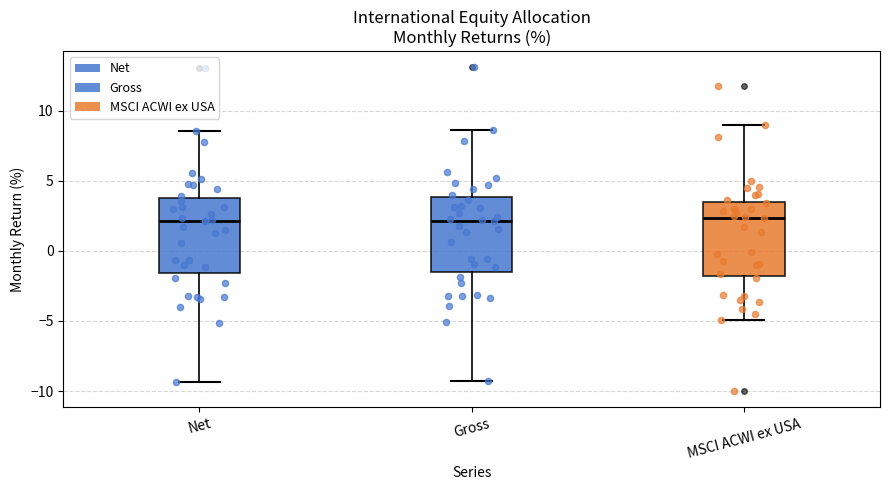

Reading left to right, read every box against the y-axis: the position of its median line, the range the box covers, and the ends of its whiskers. The values are not printed on the chart, so give them approximately, as read against the axis.

Net: median 2.0, box -1.5 to 4.0, whiskers -9.5 to 8.5
Gross: median 2.0, box -1.5 to 4.0, whiskers -9.5 to 8.5
MSCI ACWI ex USA: median 2.5, box -2.0 to 3.5, whiskers -5.0 to 9.0